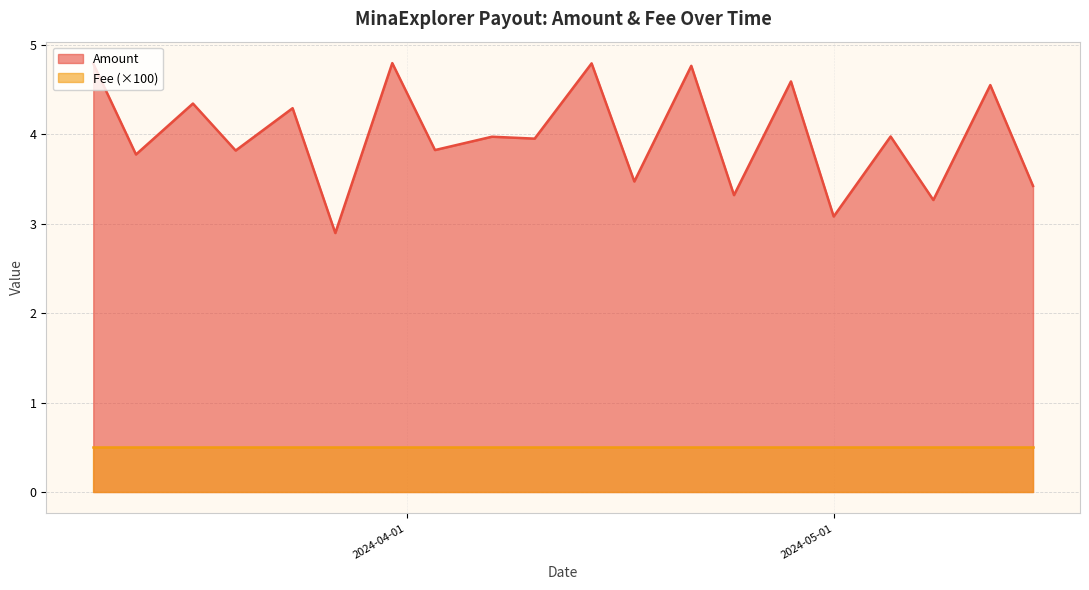

Which series has the widest spread of values?

Amount